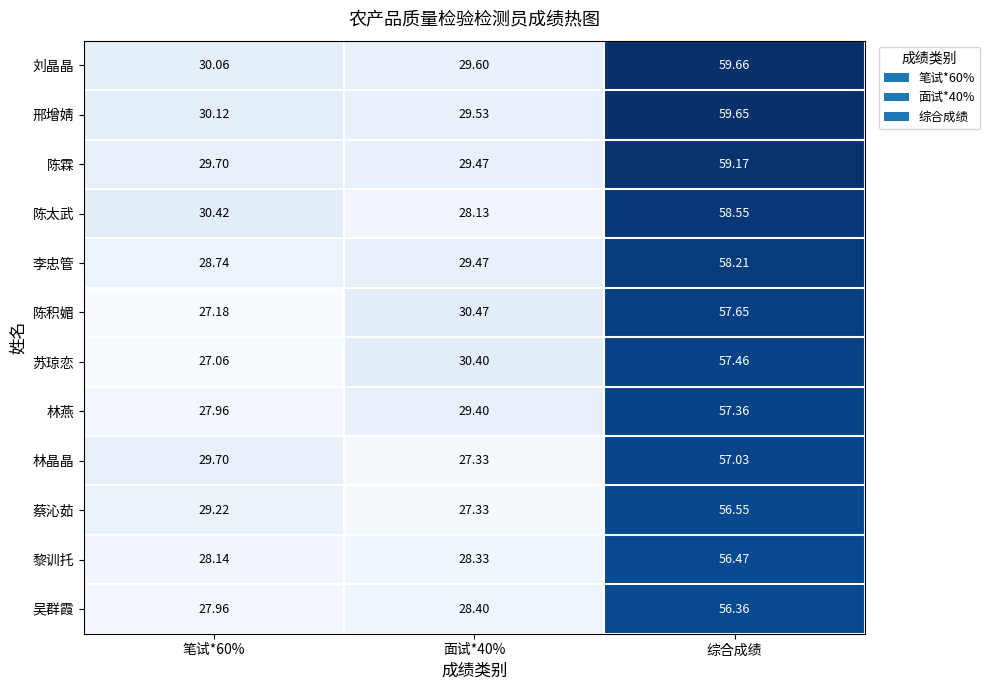

Is the value of 李忠管 at 面试*40% greater than the value of 陈太武 at 面试*40%?

Yes